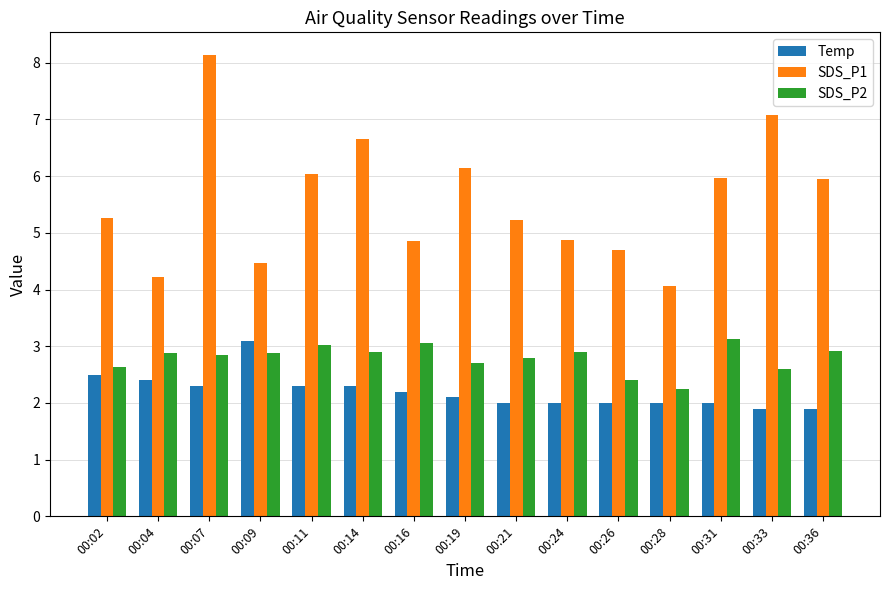

What is the highest value of the Temp series?

3.1